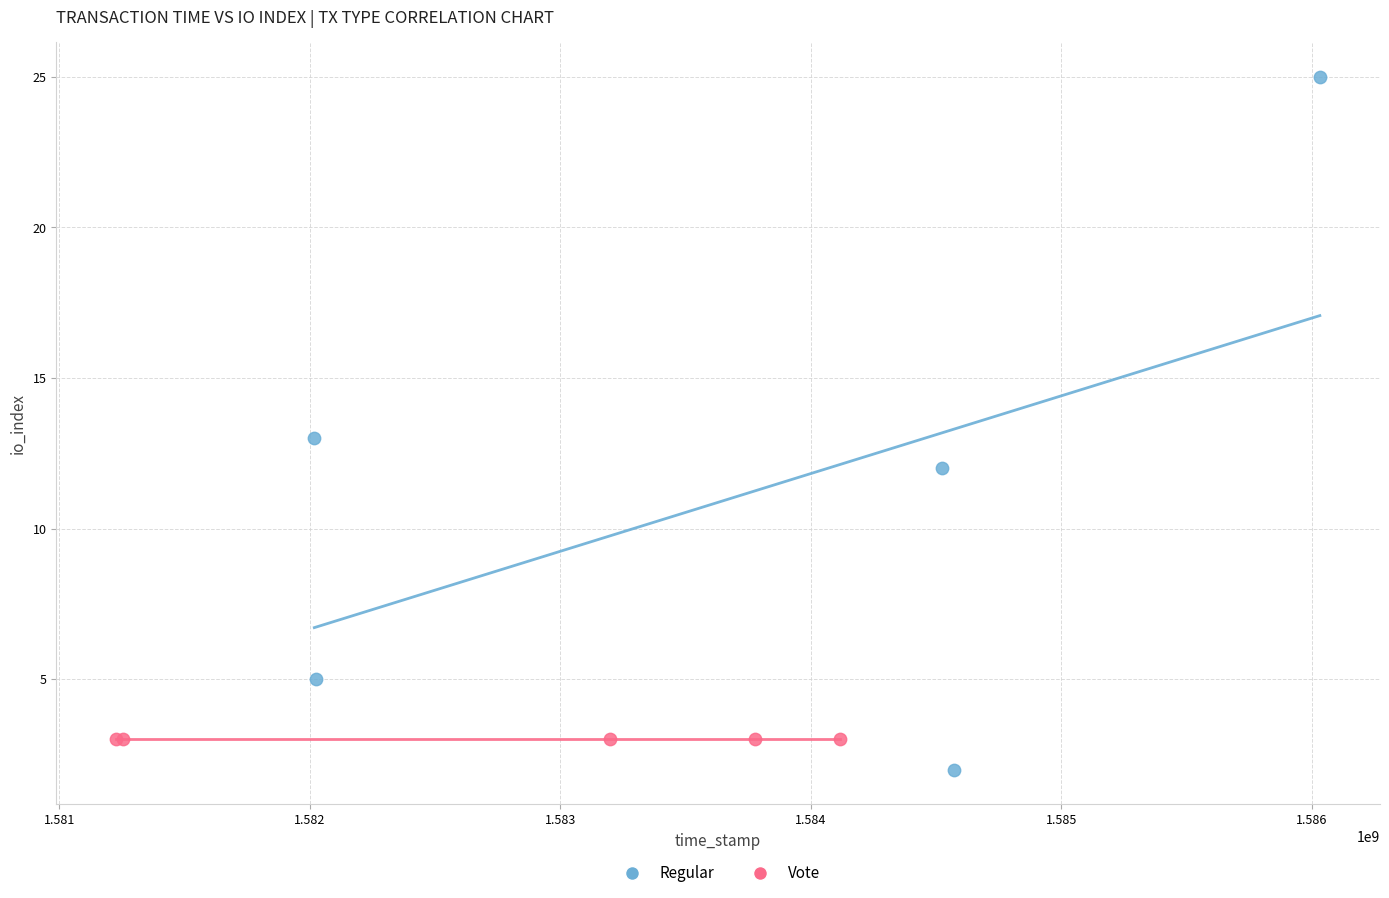

Which series contains the highest Y value?

Regular